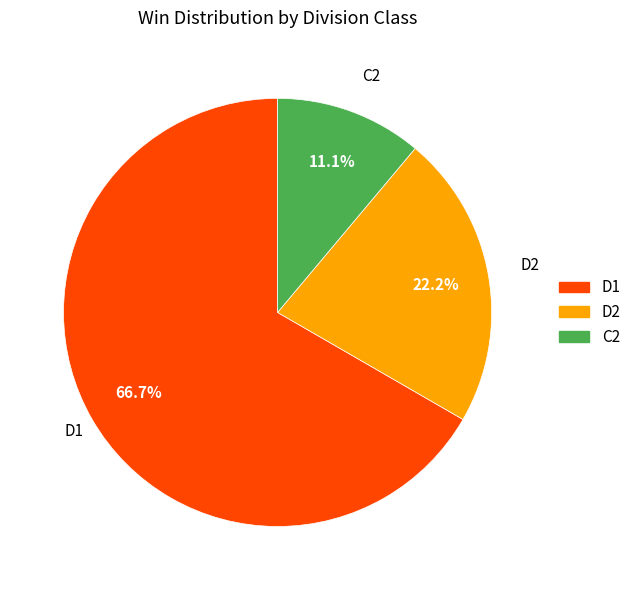

What is the smallest slice in the pie chart?

C2